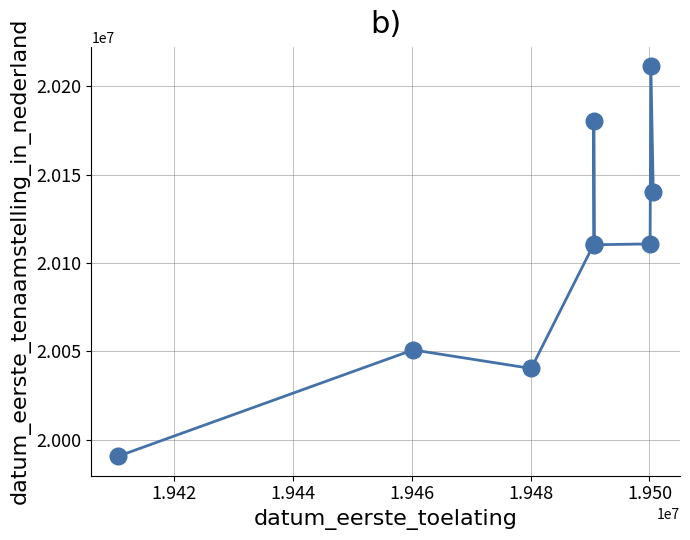

Which has a higher value, 1.944 or 1.948?

1.948